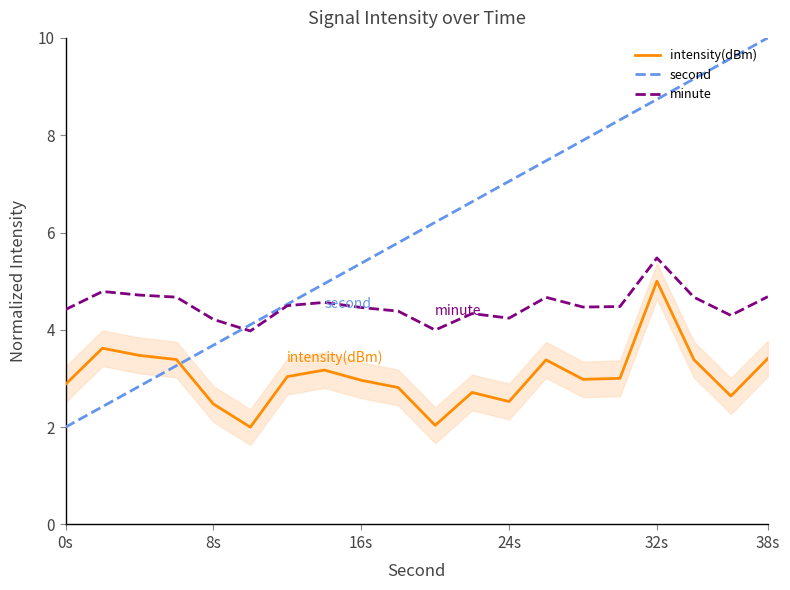

How many lines are shown in the chart?

3